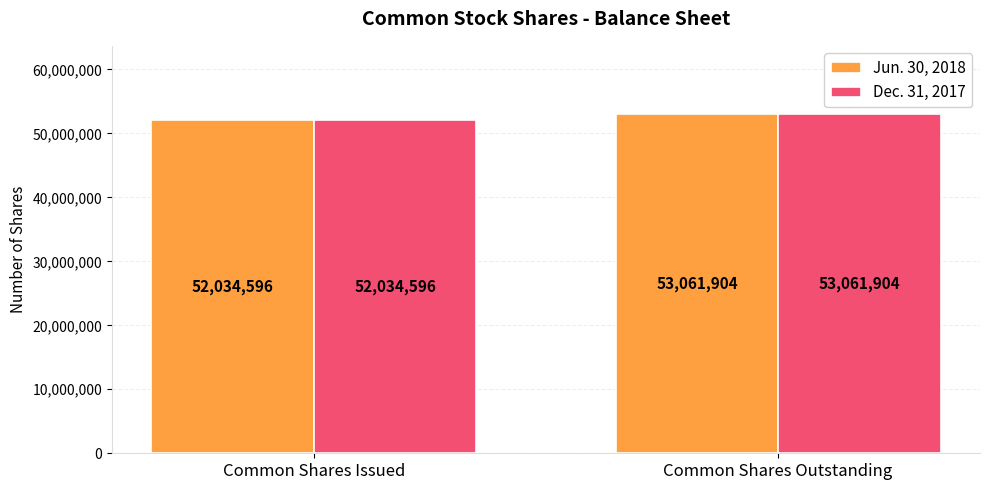

Read the Dec. 31, 2017 value at Common Shares Issued, to the nearest 50.

52034600